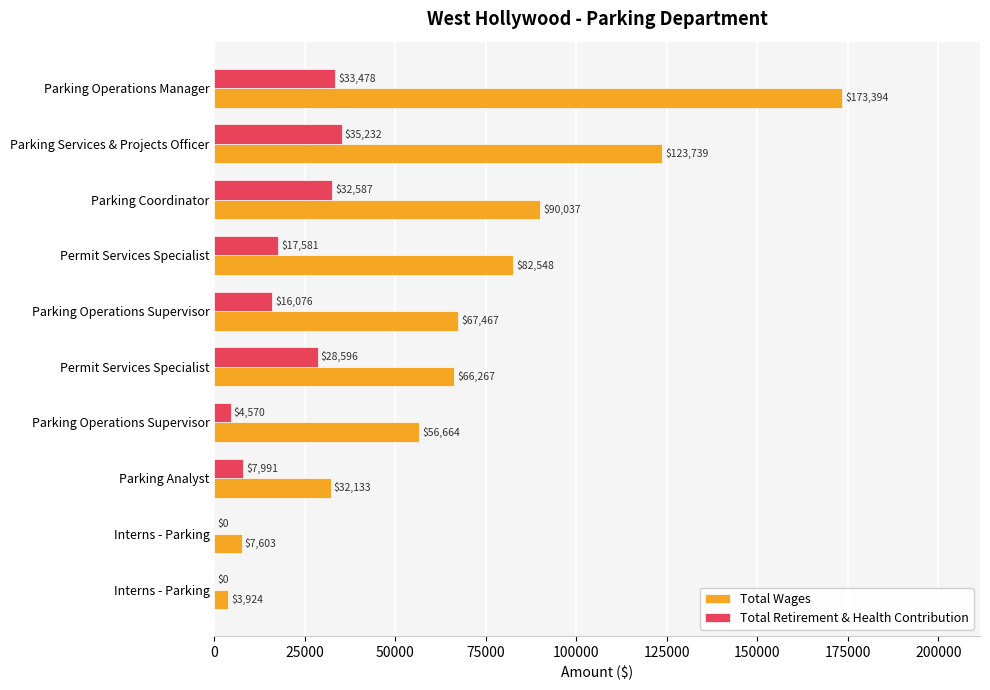

What is the value of the Total Wages bar at the 4th from the left?

82548